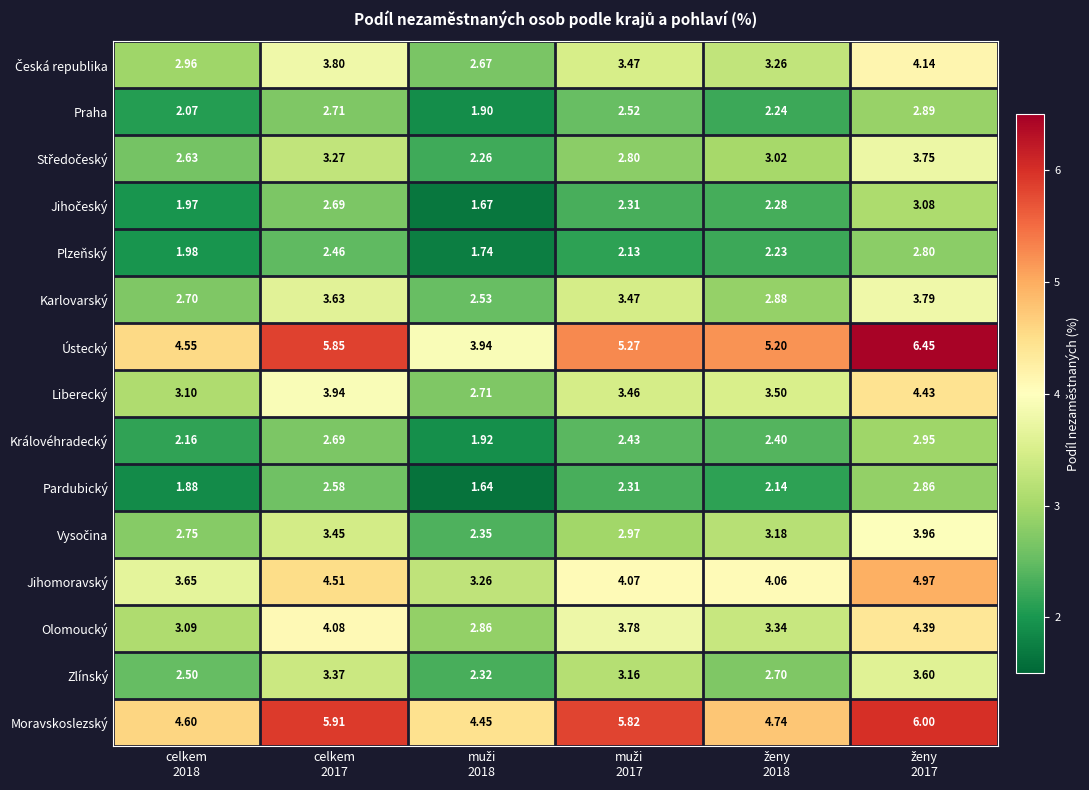

Which series has the widest spread of values?

Ústecký